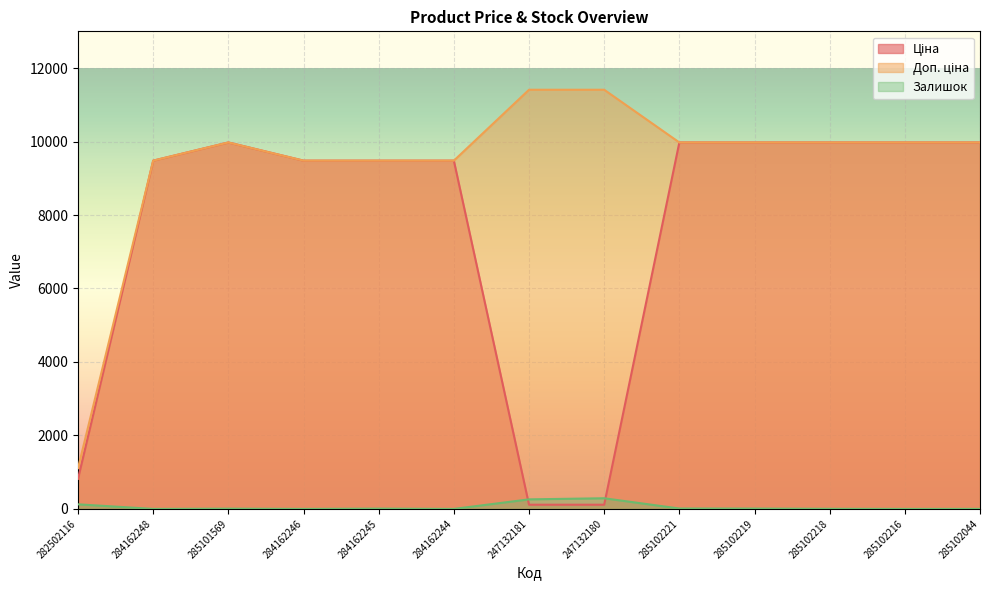

True or false: Залишок has more than 2 points higher than both neighbors.

True